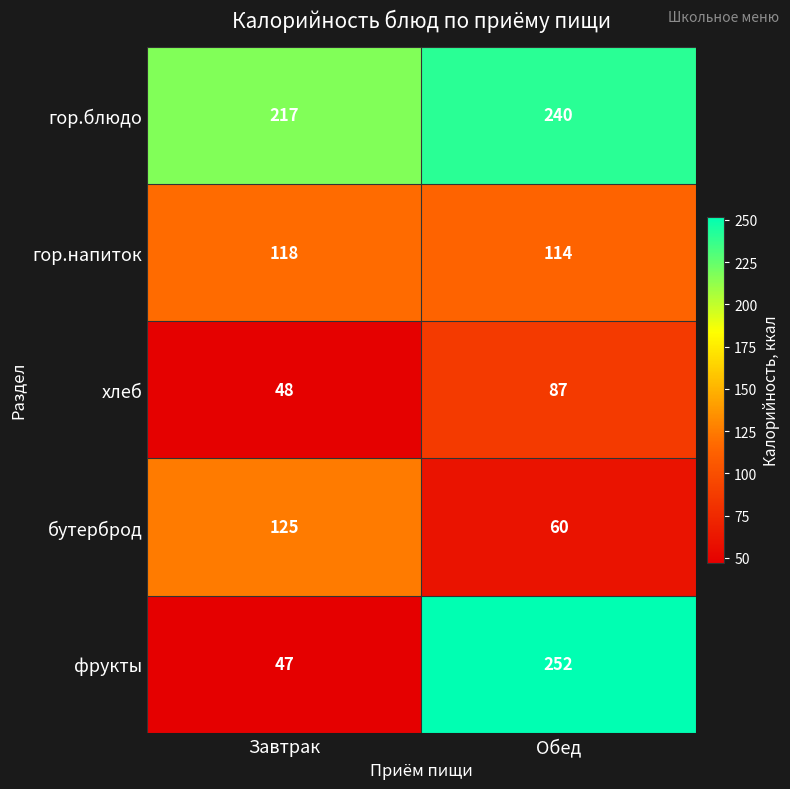

Read the бутерброд value at Обед, to the nearest 5.

60